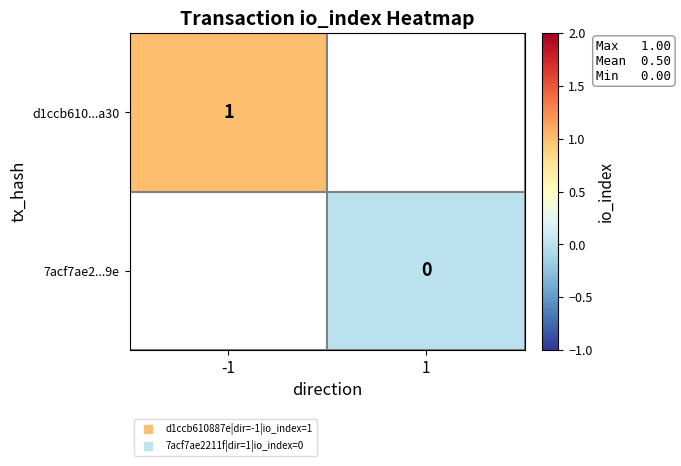

Is the value of 7acf7ae2...9e at -1 greater than the value of d1ccb610...a30 at 1?

No